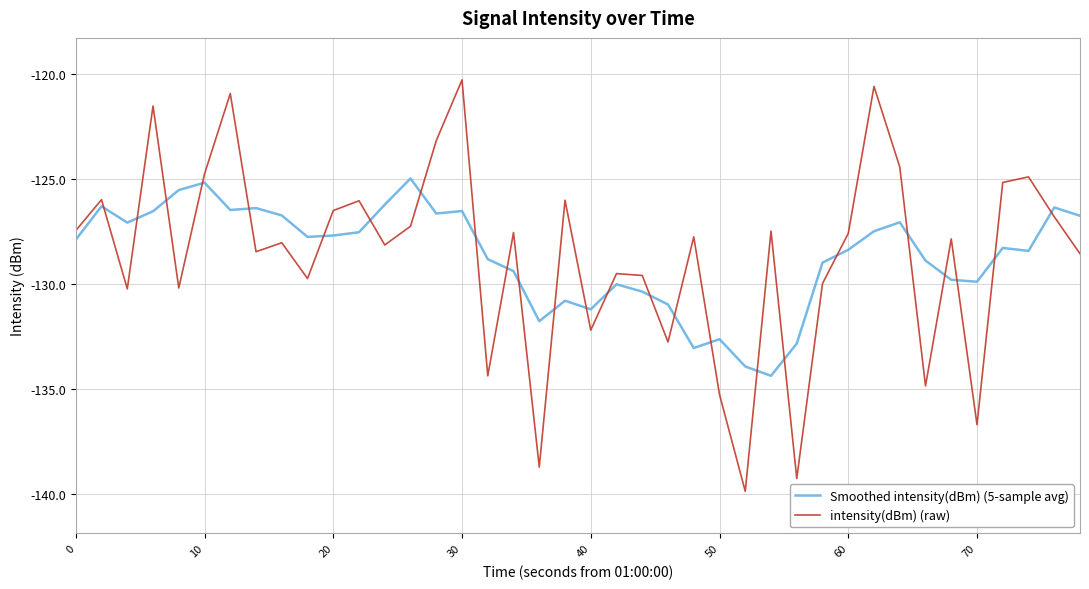

After their last crossing, which series has the higher values: intensity(dBm) (raw) or Smoothed intensity(dBm) (5-sample avg)?

Smoothed intensity(dBm) (5-sample avg)